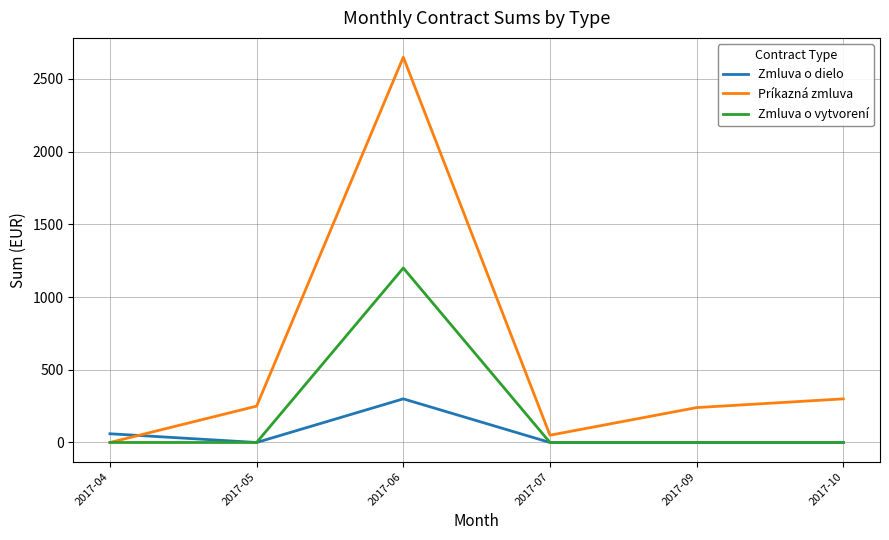

Where do Zmluva o dielo and Príkazná zmluva first cross each other?

2017-04 and 2017-05